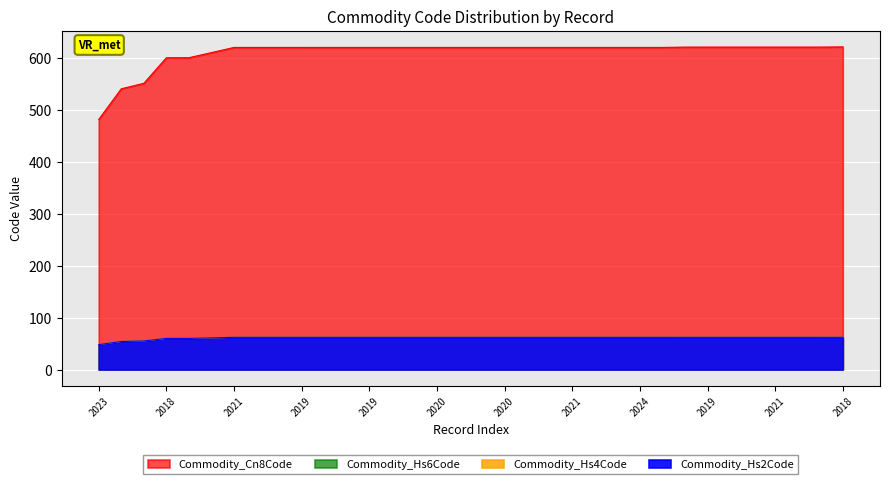

Is it true that Commodity_Hs4Code equals 62.0 at 2019?

True